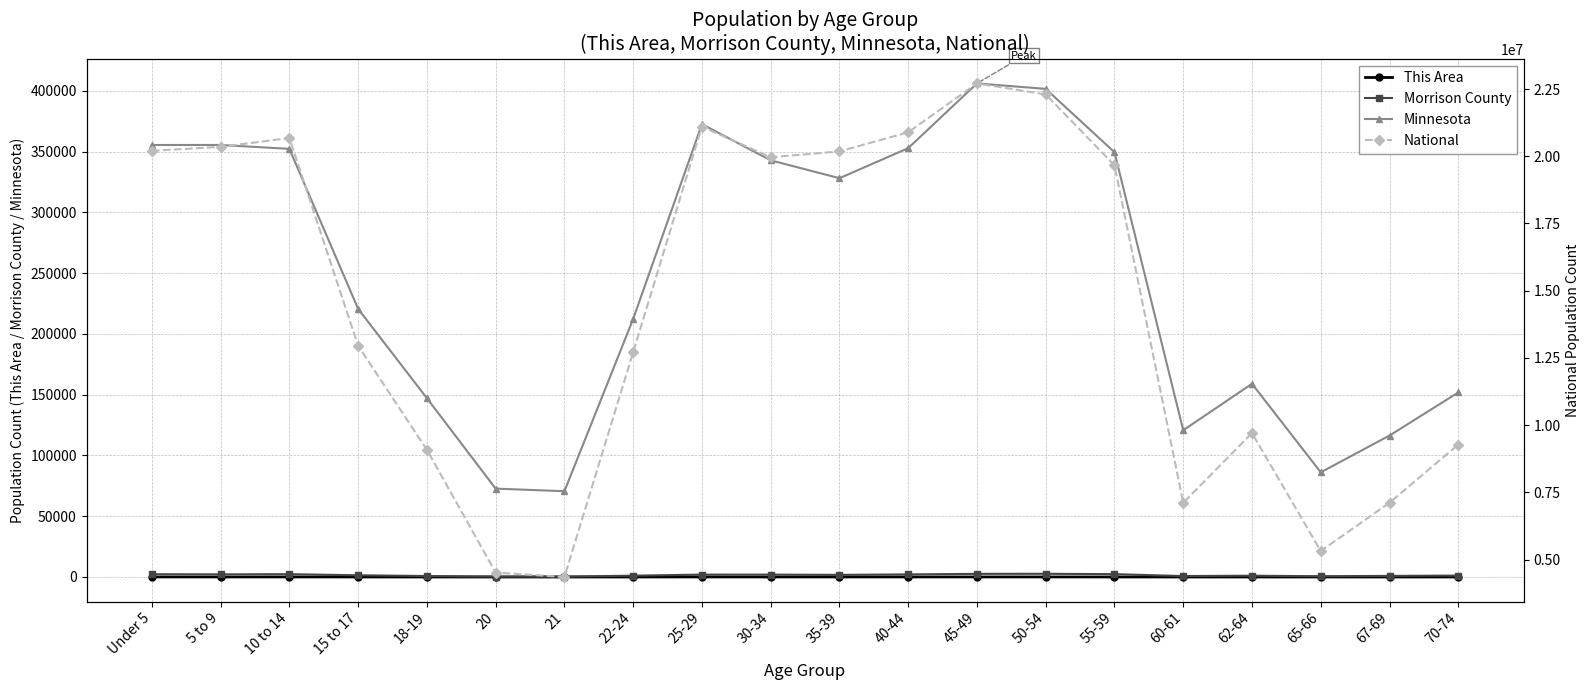

The Morrison County series shows 850 at Under 5. True or false?

False